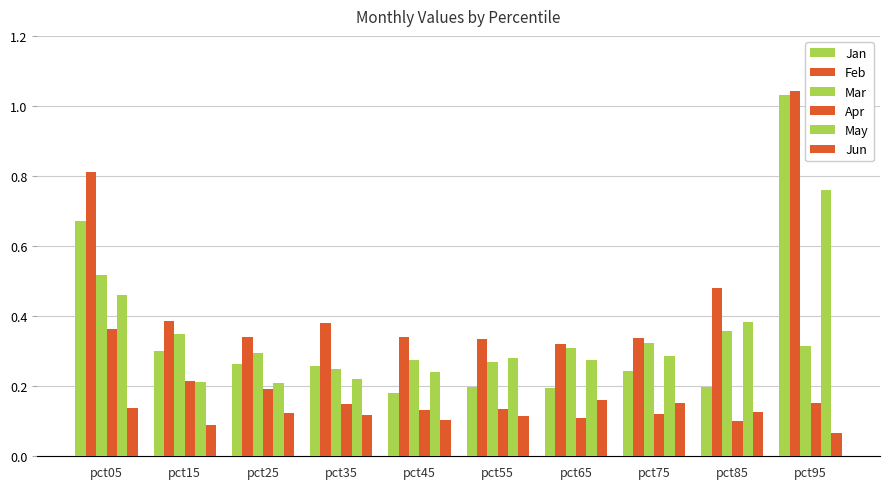

How many bars are there in total?

60